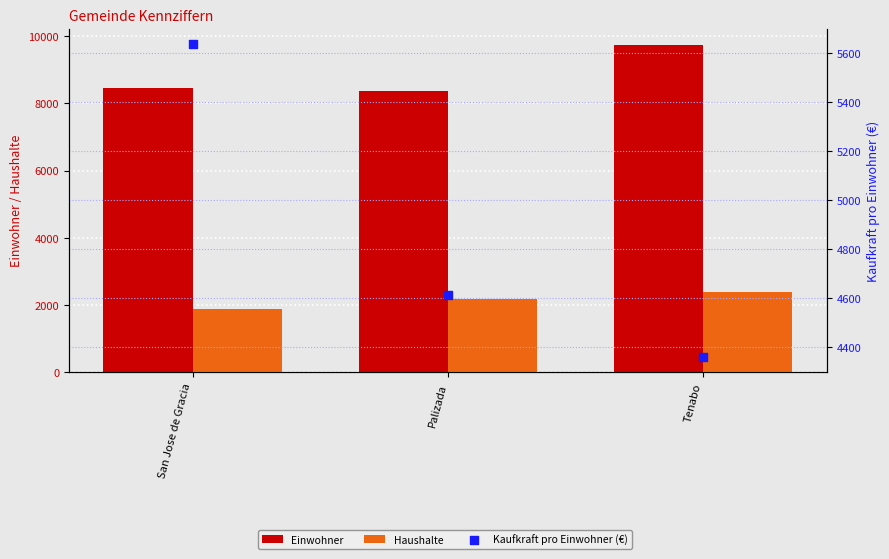

Which series has the largest total across all categories?

Einwohner